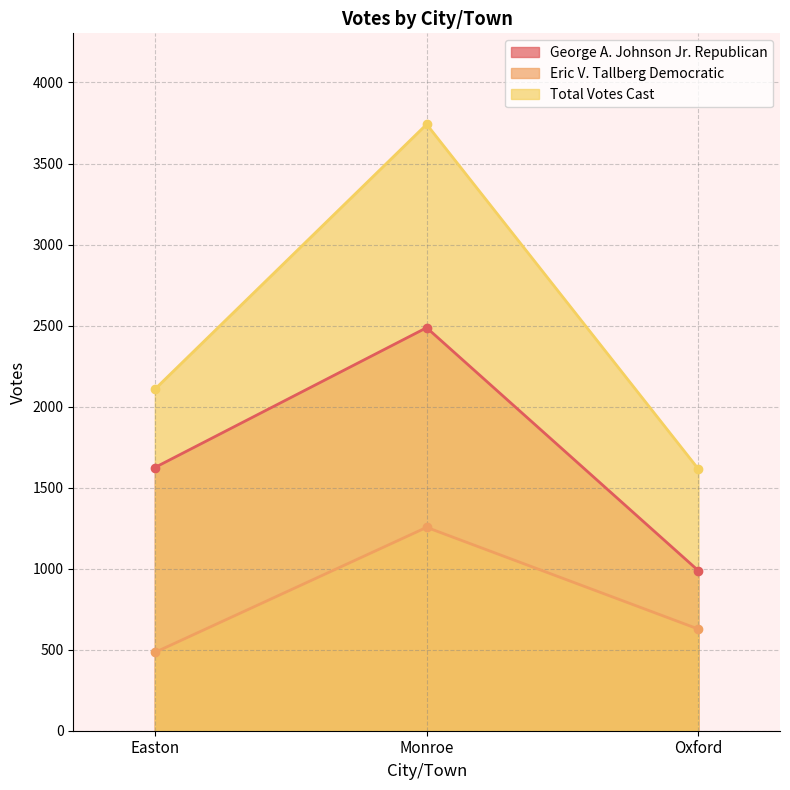

Which category has the highest value in the George A. Johnson Jr. Republican series?

Monroe